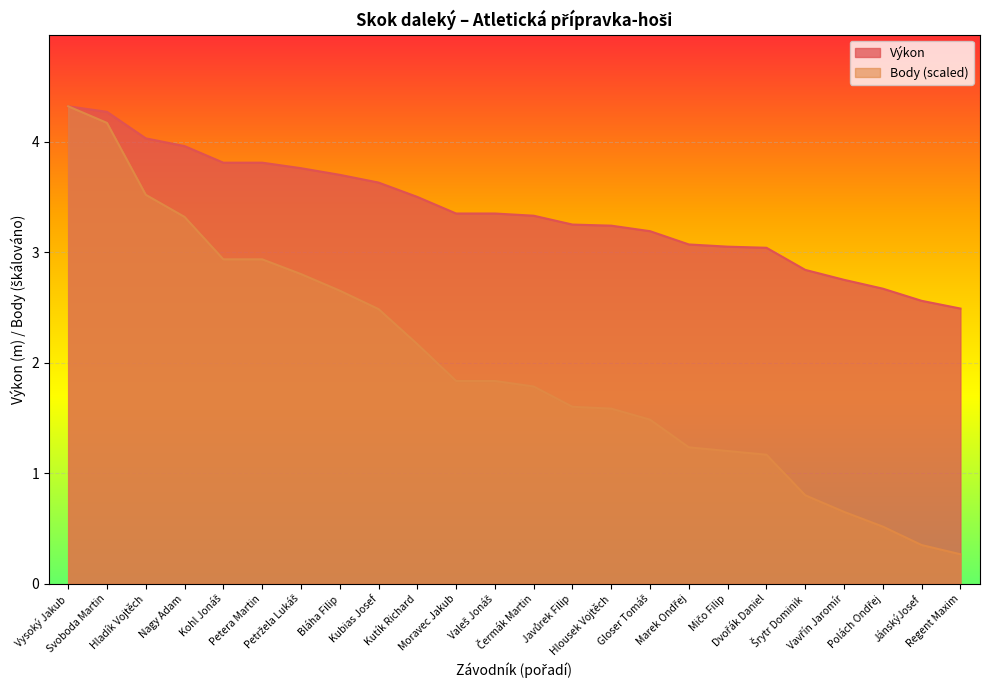

What is the maximum value shown in the chart?

4.3